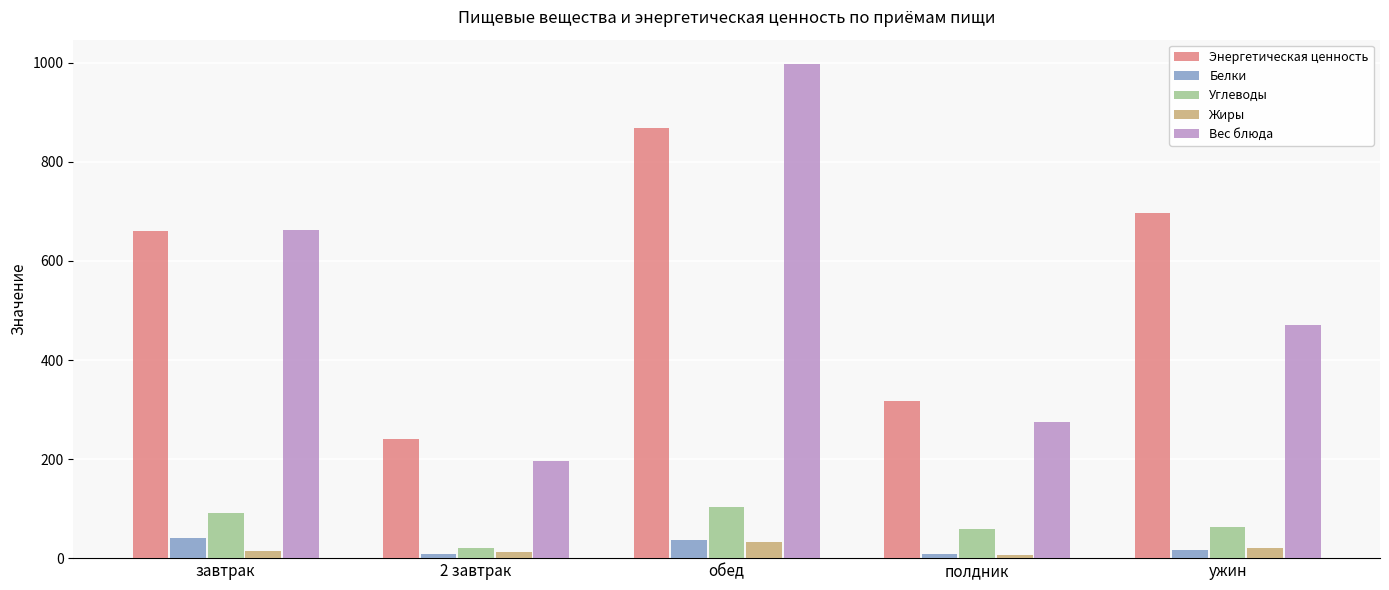

At how many categories does at least one series exceed 442?

3